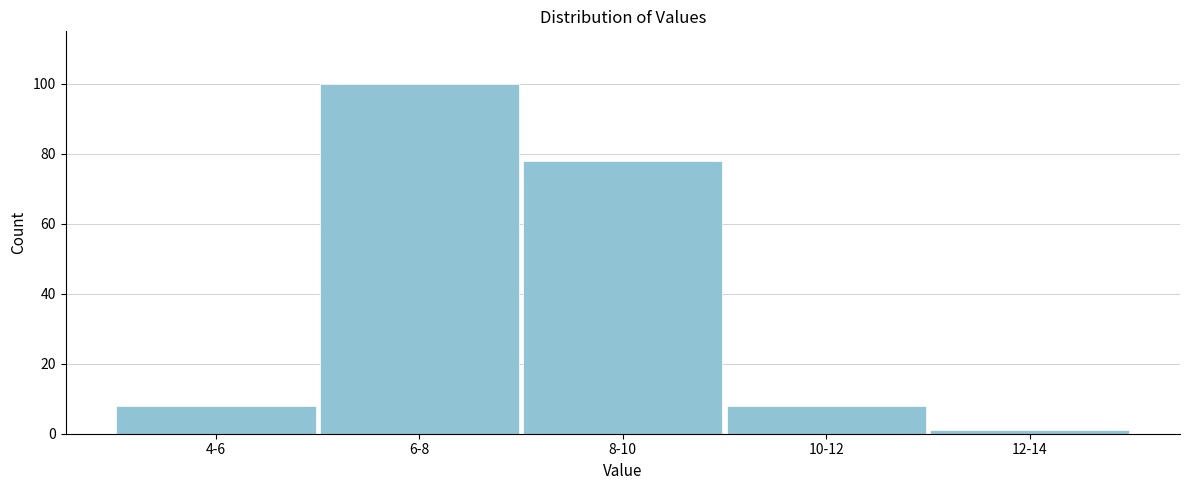

Reading right to left, transcribe all the data shown in this chart.

12-14=1	10-12=8	8-10=78	6-8=100	4-6=8